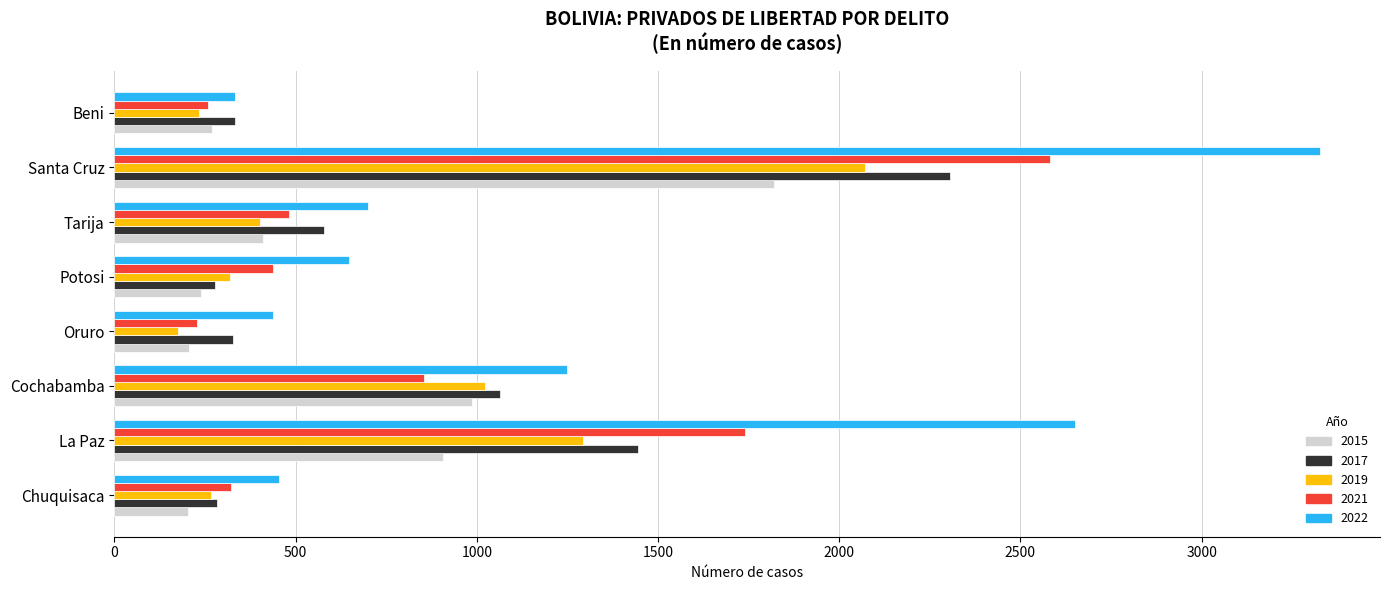

What is the sum of the 2022 values at Beni and Chuquisaca?

787